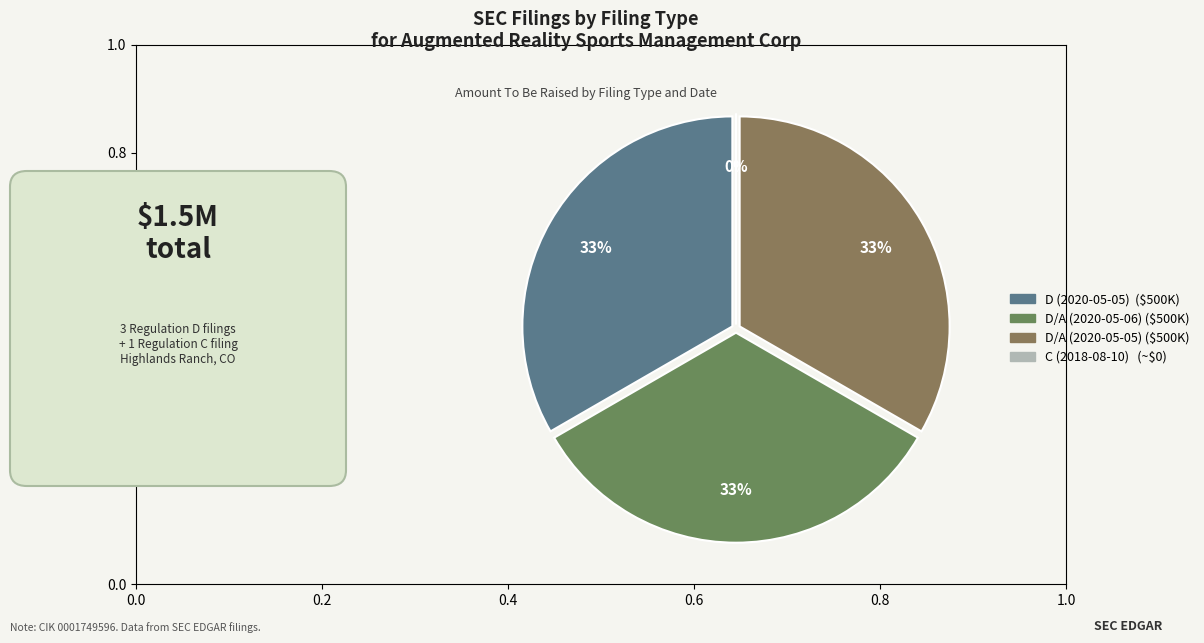

Combined, do D/A (2020-05-06 14:51:17) and C (2018-08-10 19:23:11) account for over 50%?

No